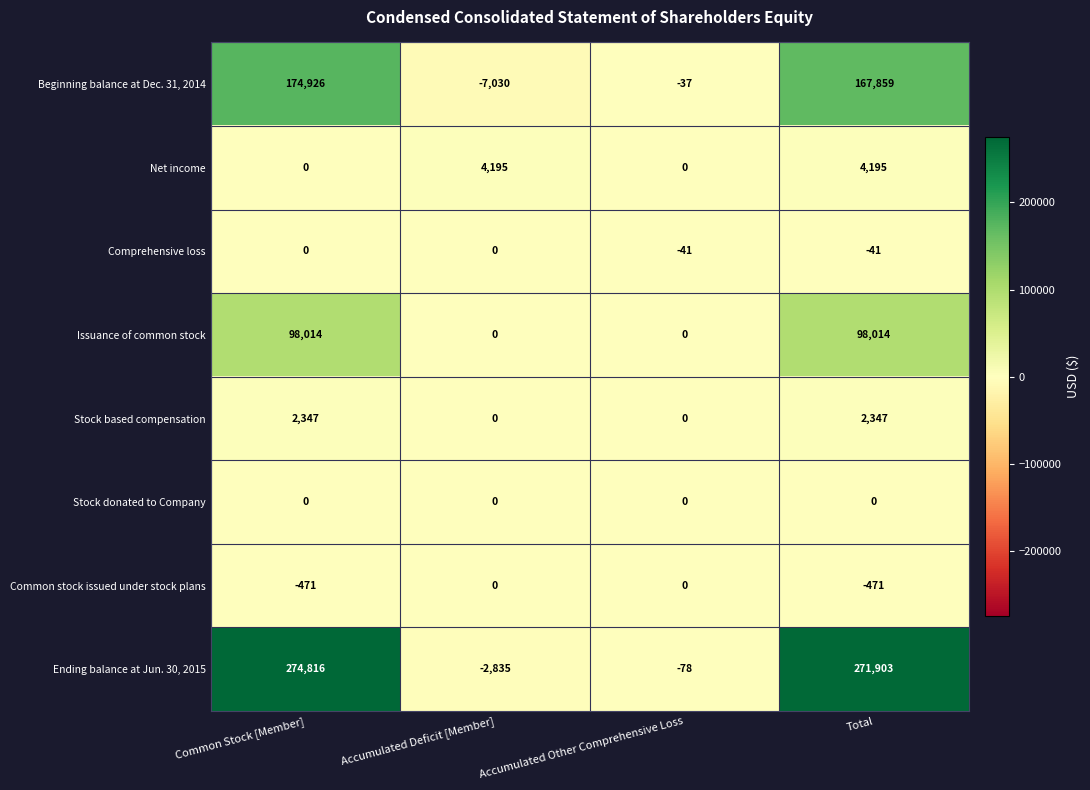

Count the number of data series in this chart.

8